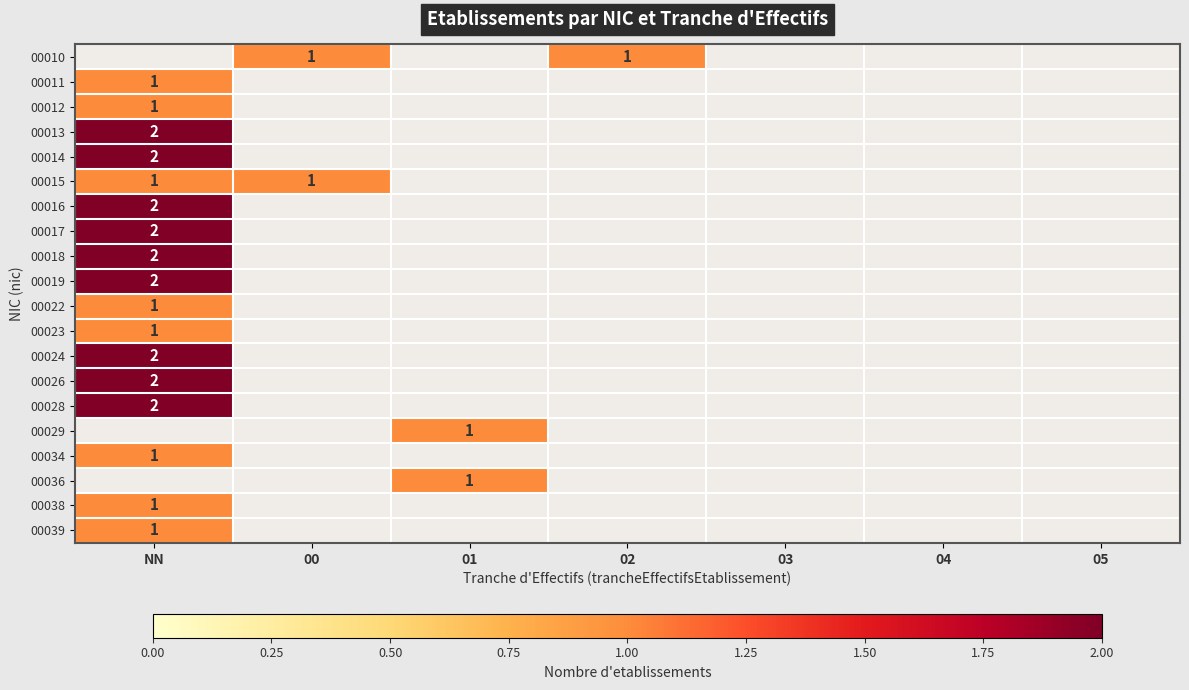

The value of 00018 at NN is 3. True or false?

False